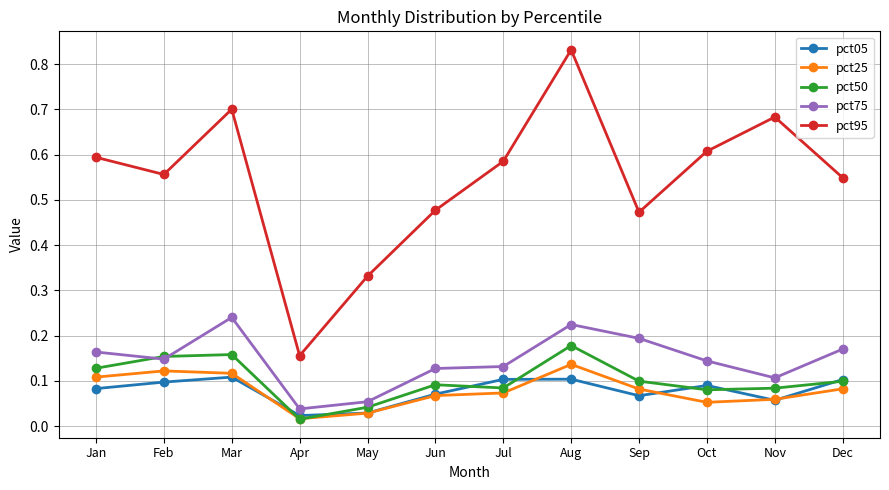

At which label does pct50 reach its peak?

Aug